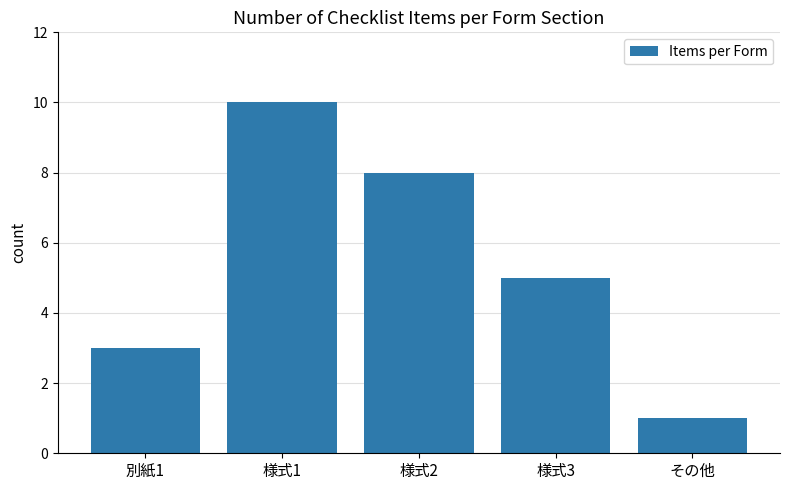

Reading left to right, transcribe all the data shown in this chart.

別紙1=3	様式1=10	様式2=8	様式3=5	その他=1